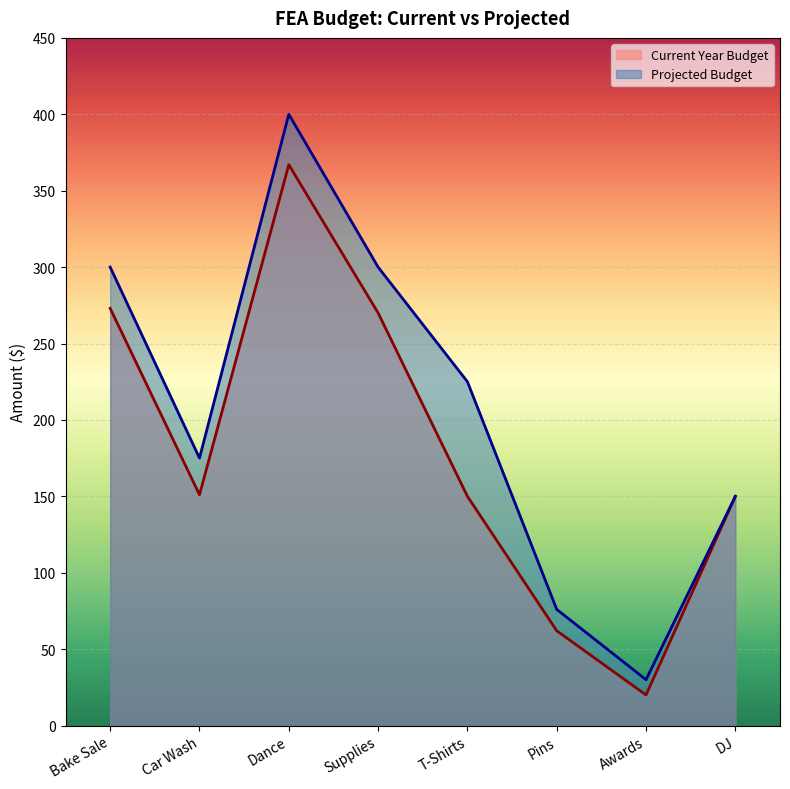

What is the average value of the Current Year Budget series?

180